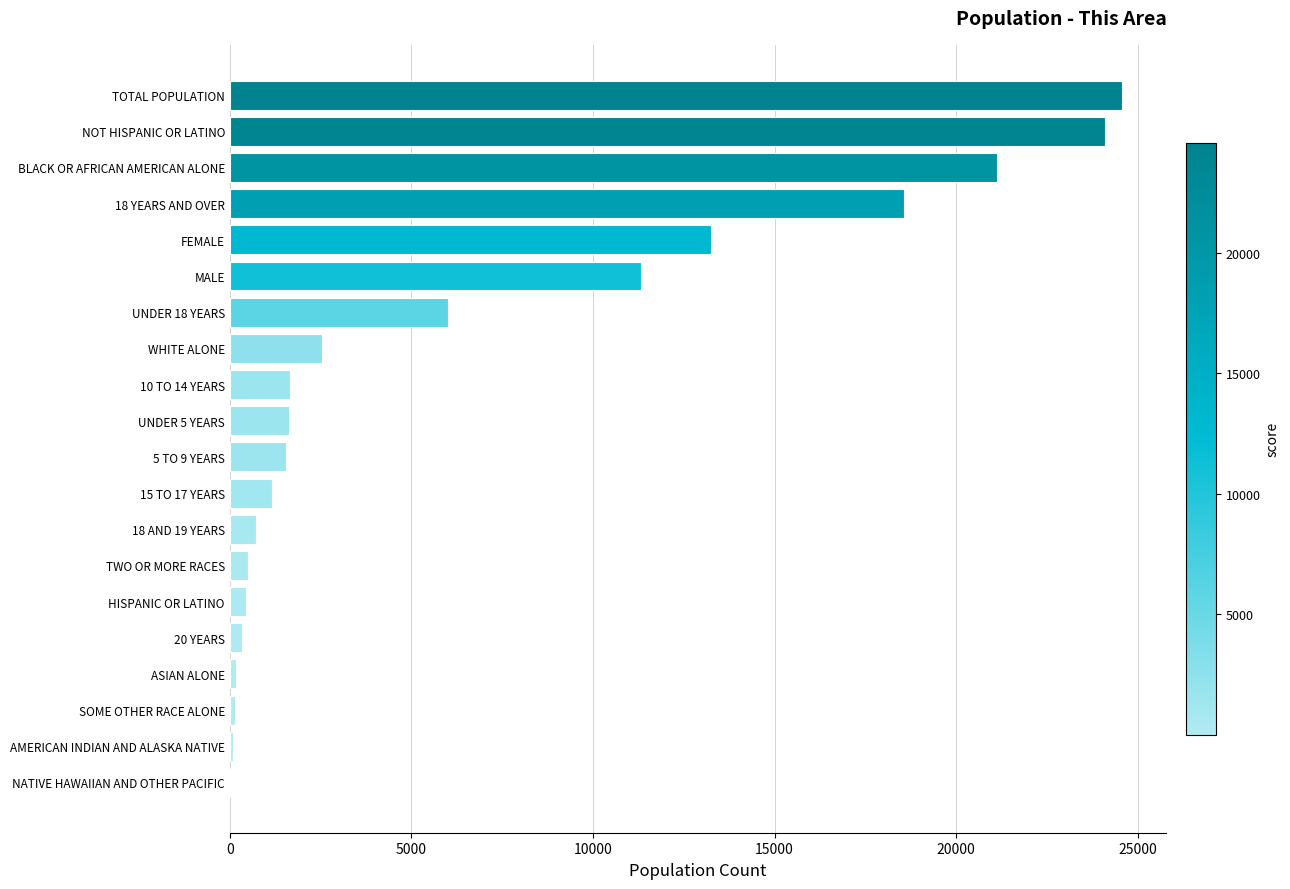

Which has a higher value, HISPANIC OR LATINO or TOTAL POPULATION?

TOTAL POPULATION